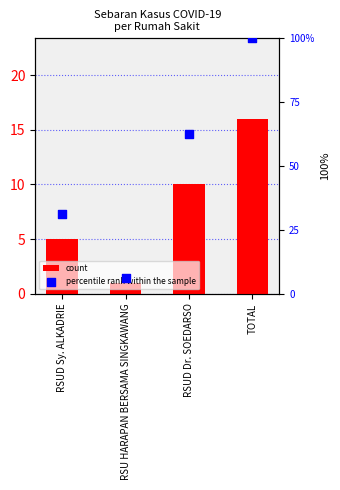

At how many categories does at least one series exceed 10?

3